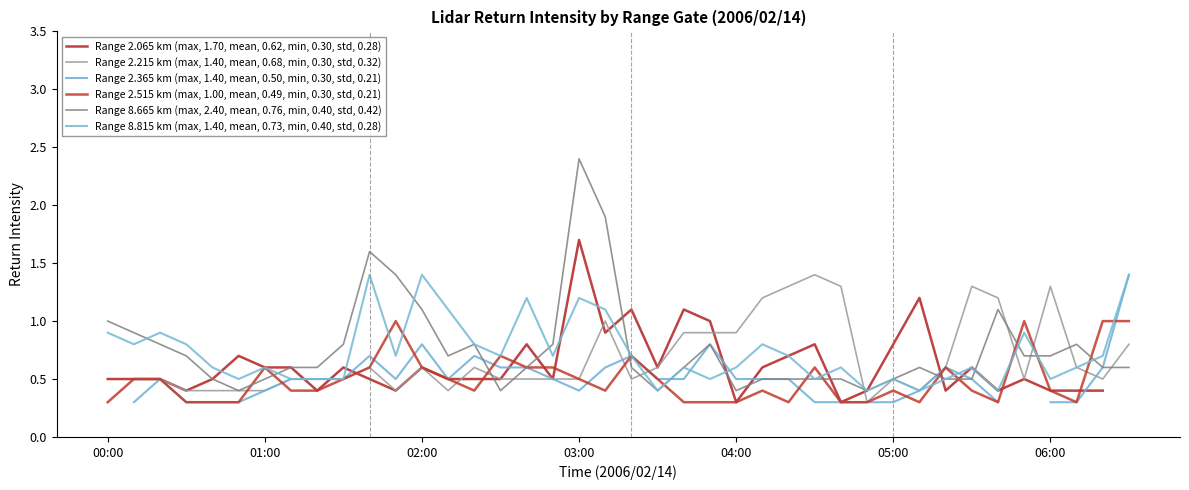

What is the highest value of the Range 8.815 km (max, 1.40, mean, 0.73, min, 0.40, std, 0.28) series?

1.4